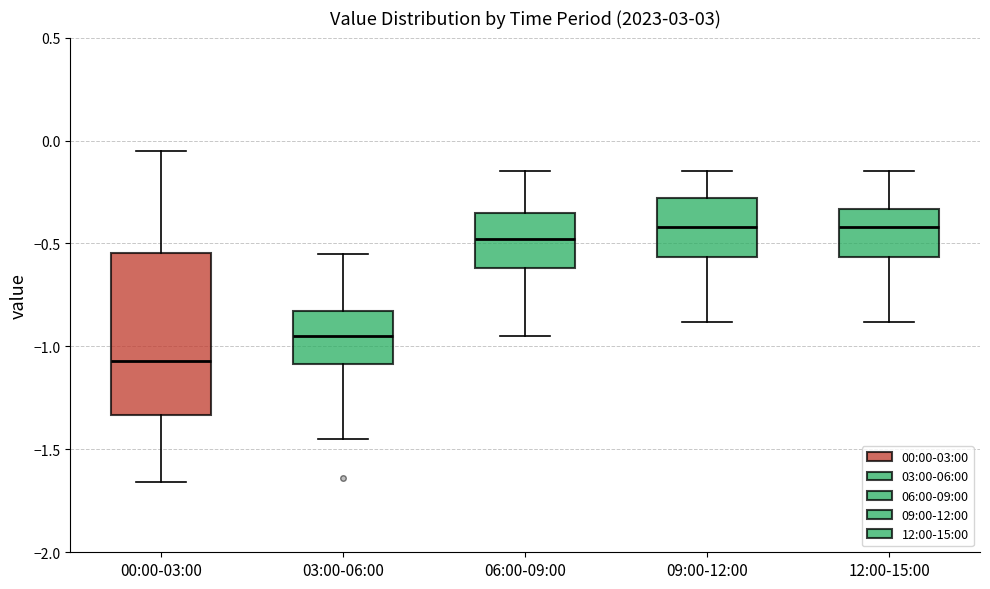

Where is the upper edge of the box for 00:00-03:00 on the y-axis? The values are not printed on the chart, so give them approximately, as read against the axis.

-0.55